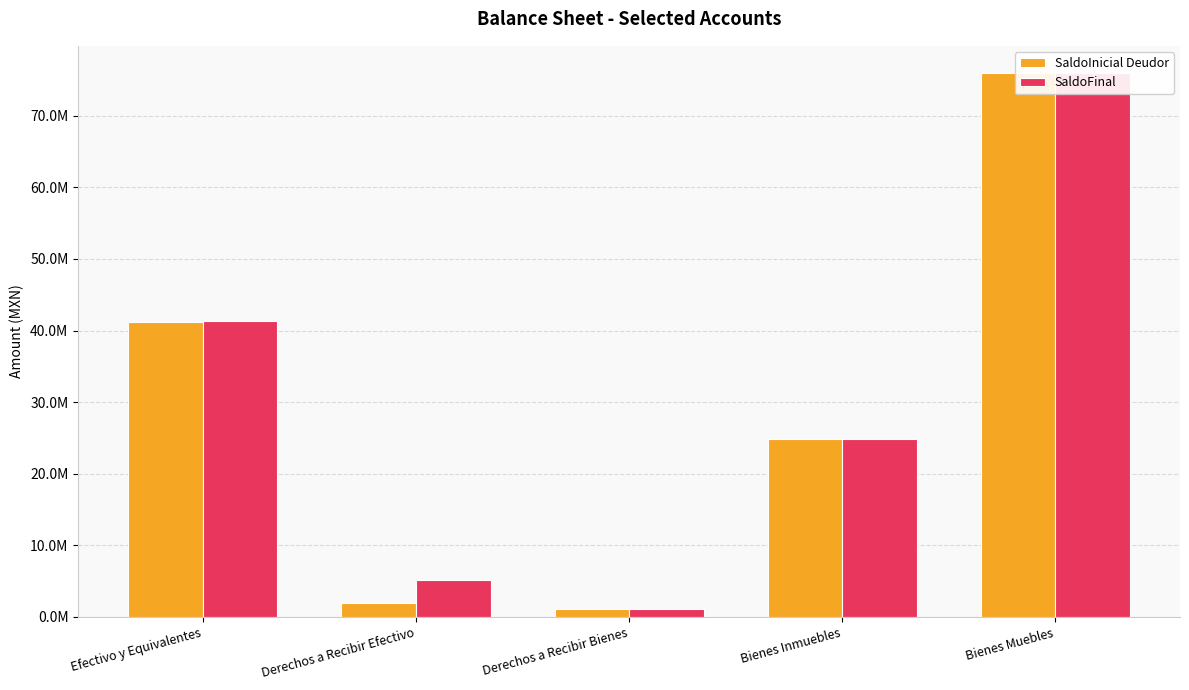

Which series changed the most between Efectivo y Equivalentes and Derechos a Recibir Efectivo?

SaldoInicial Deudor